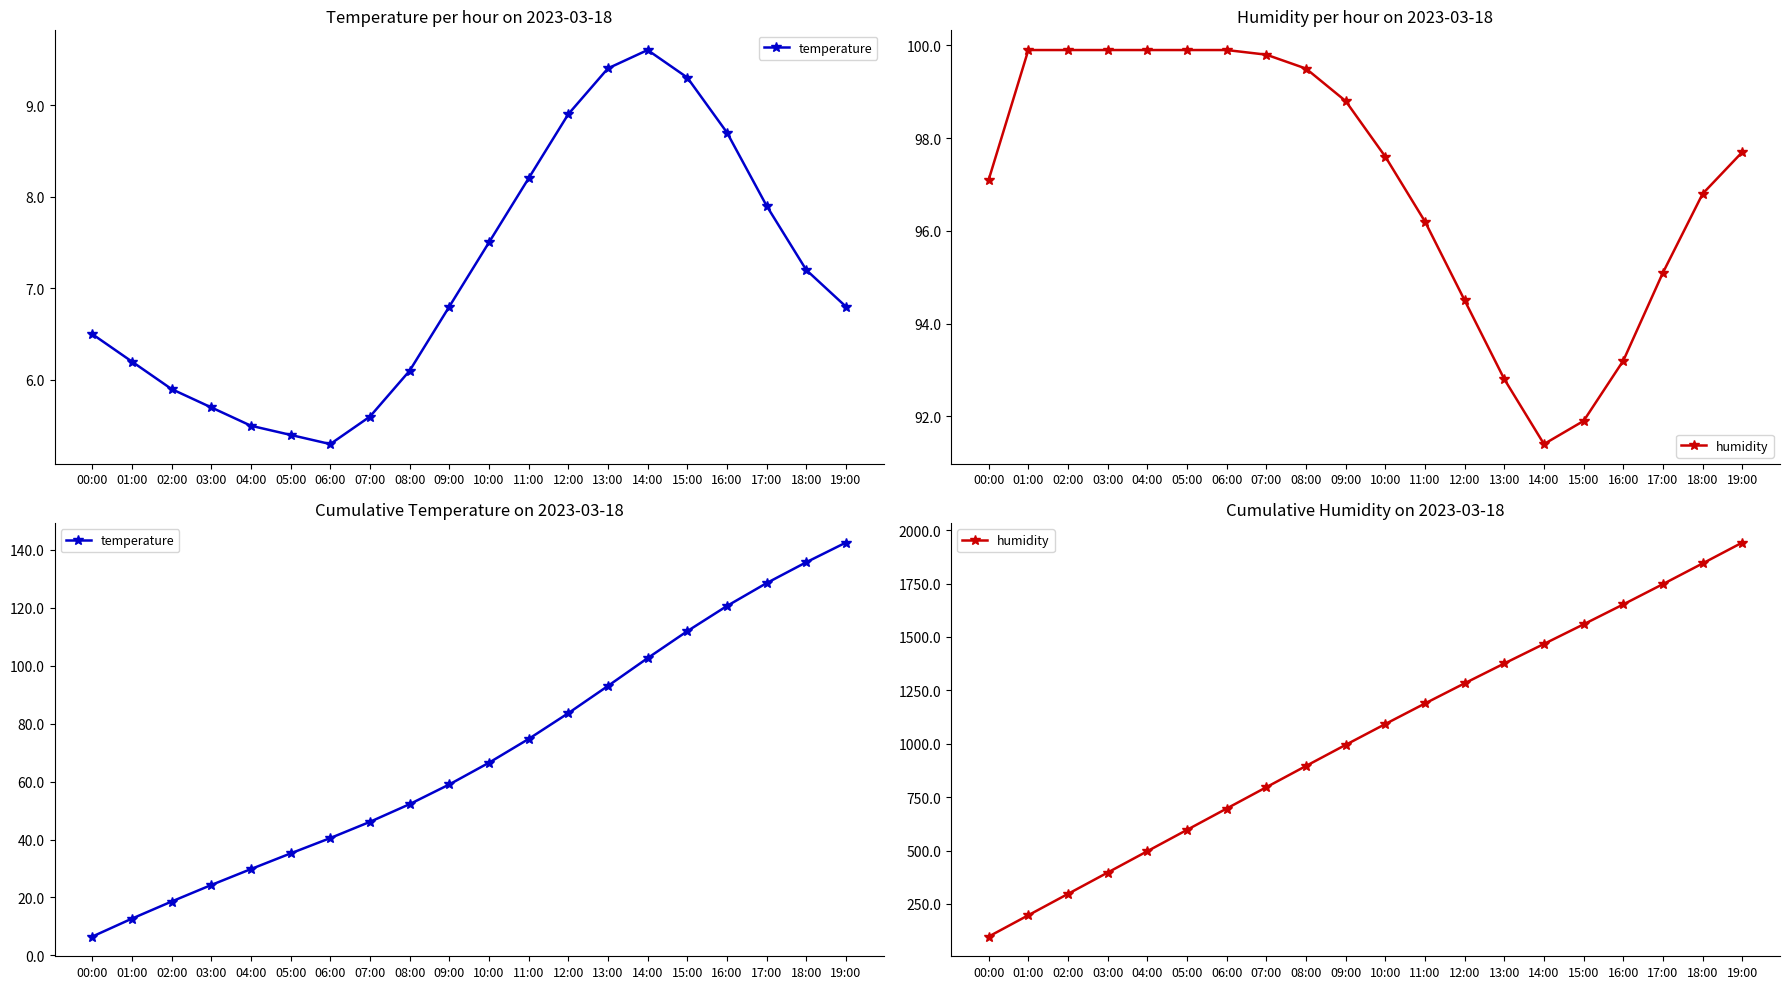

What are all the series names shown in the legend?

temperature, humidity